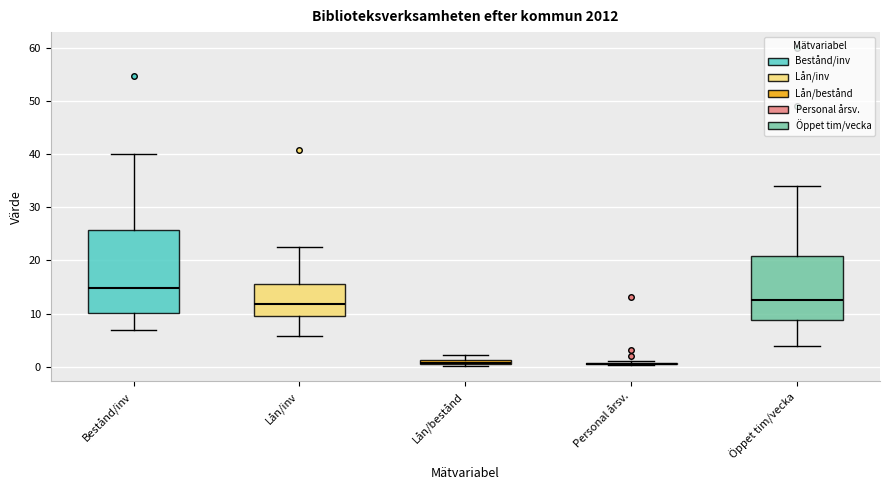

Where is the upper edge of the box for Öppet tim/vecka on the y-axis? The values are not printed on the chart, so give them approximately, as read against the axis.

21